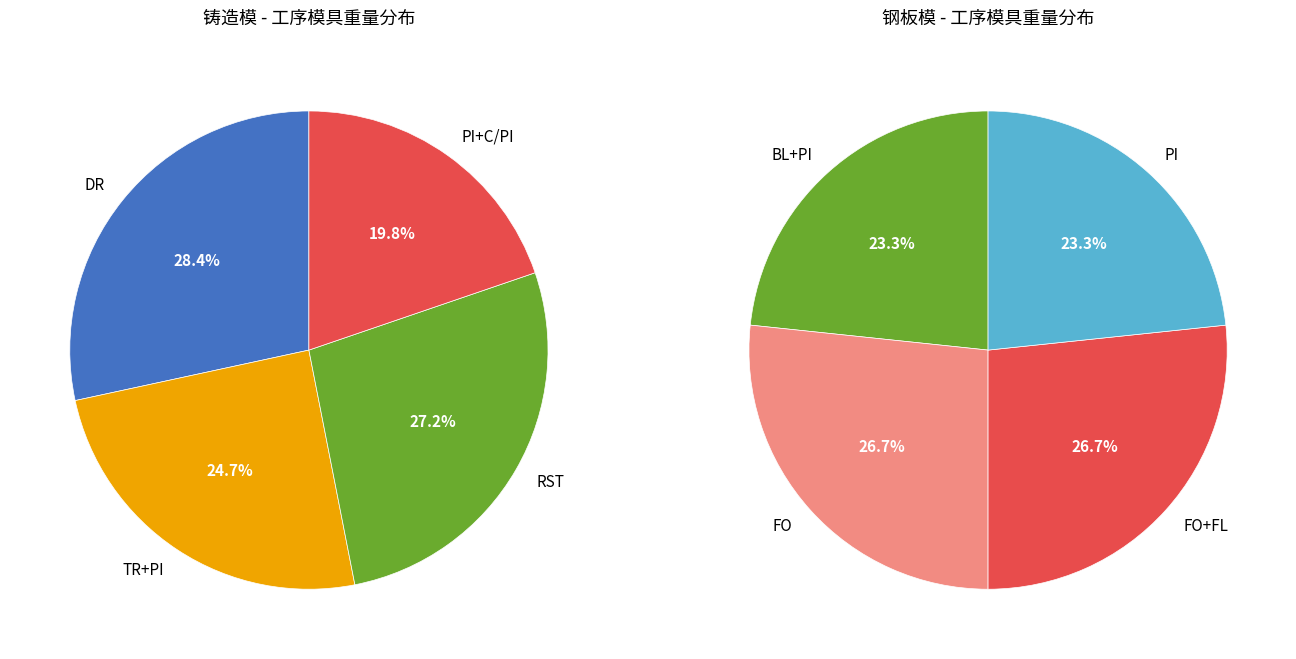

To the nearest percent, what percentage of the pie is 1?

27%